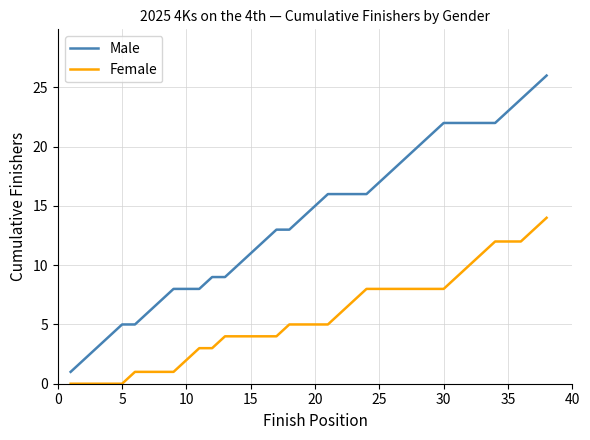

Which series has the largest range (max minus min)?

Male